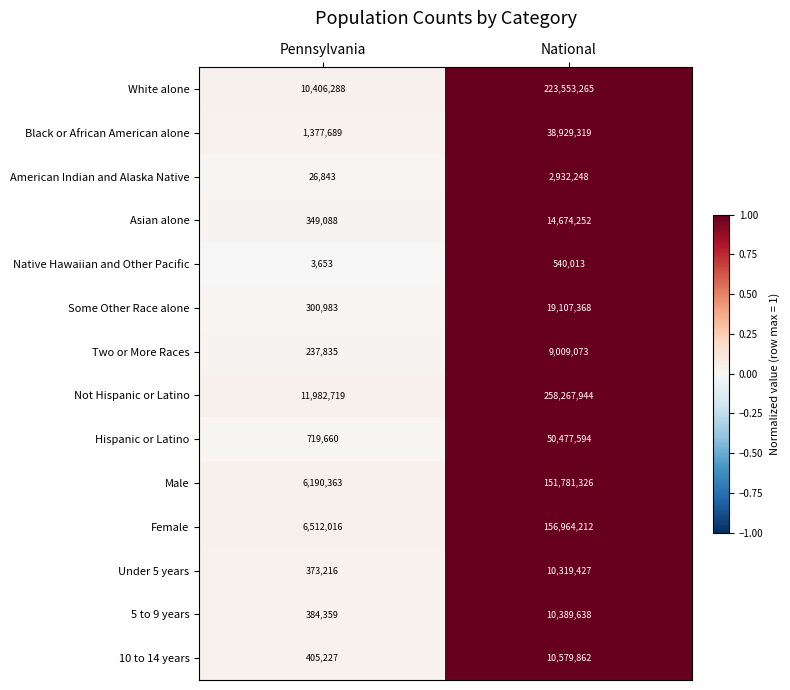

Reading left to right, extract all data points from this chart.

White alone: Pennsylvania=10406288	National=223553265
Black or African American alone: Pennsylvania=1377689	National=38929319
American Indian and Alaska Native: Pennsylvania=26843	National=2932248
Asian alone: Pennsylvania=349088	National=14674252
Native Hawaiian and Other Pacific: Pennsylvania=3653	National=540013
Some Other Race alone: Pennsylvania=300983	National=19107368
Two or More Races: Pennsylvania=237835	National=9009073
Not Hispanic or Latino: Pennsylvania=11982719	National=258267944
Hispanic or Latino: Pennsylvania=719660	National=50477594
Male: Pennsylvania=6190363	National=151781326
Female: Pennsylvania=6512016	National=156964212
Under 5 years: Pennsylvania=373216	National=10319427
5 to 9 years: Pennsylvania=384359	National=10389638
10 to 14 years: Pennsylvania=405227	National=10579862